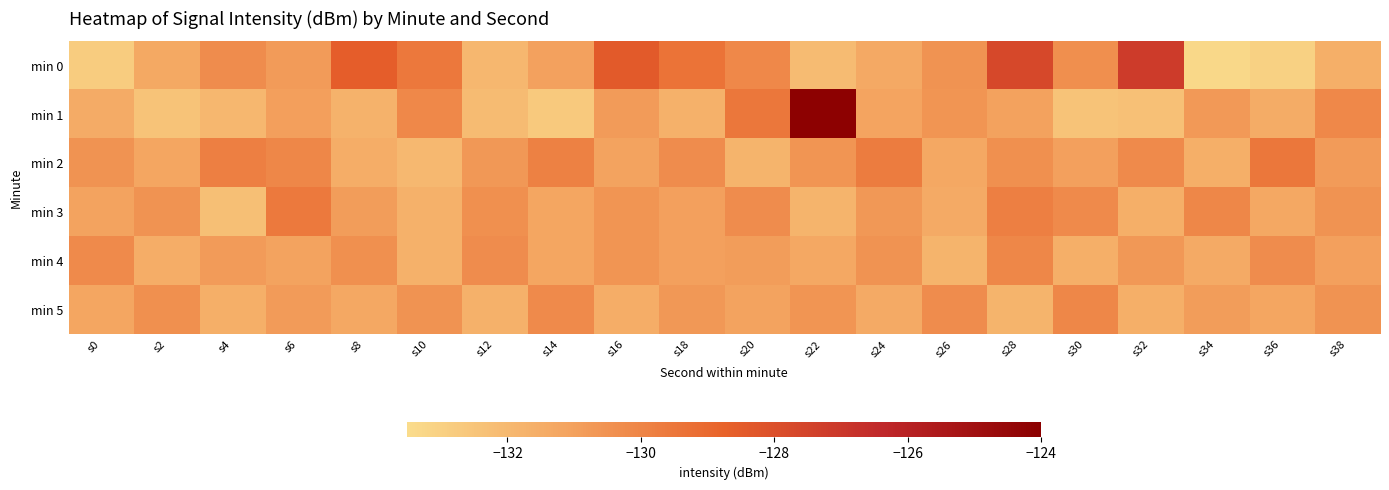

Which series has the largest total across all categories?

min 0